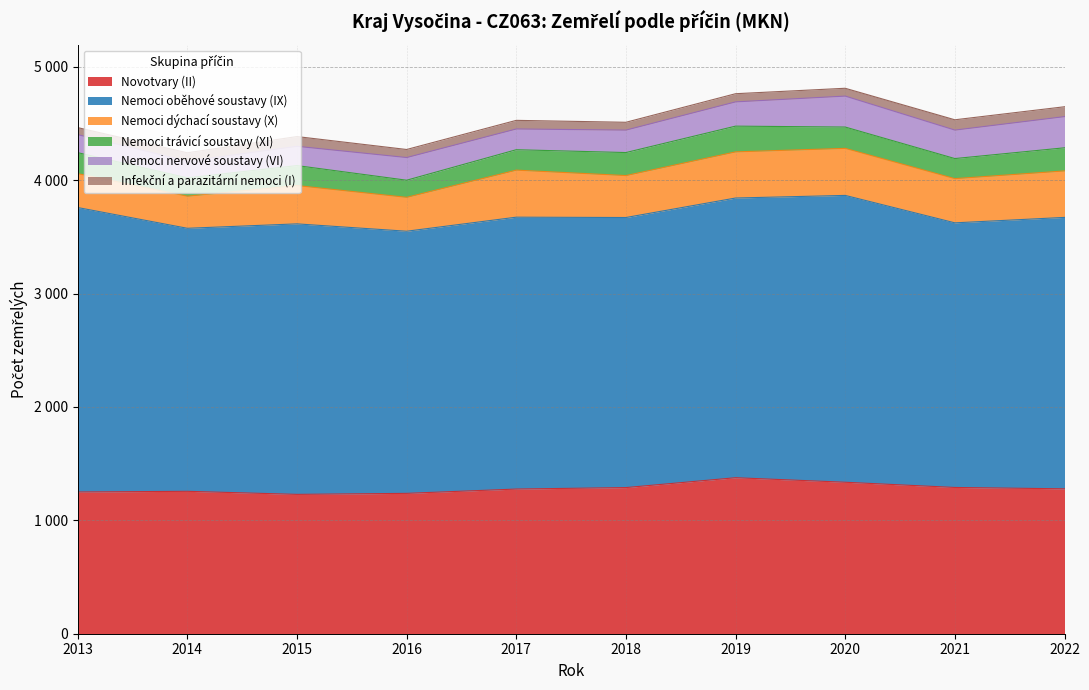

Count the number of categories in the chart.

10